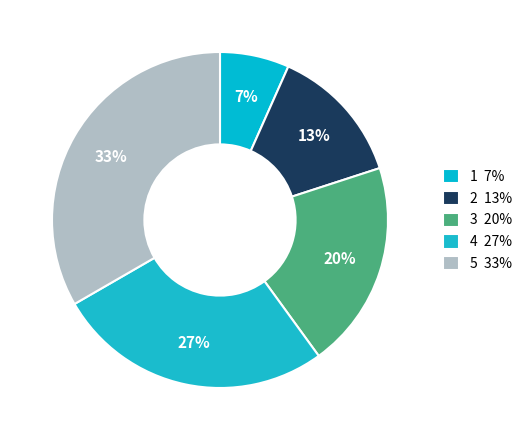

What percentage is the 5 slice, to the nearest percent?

33%